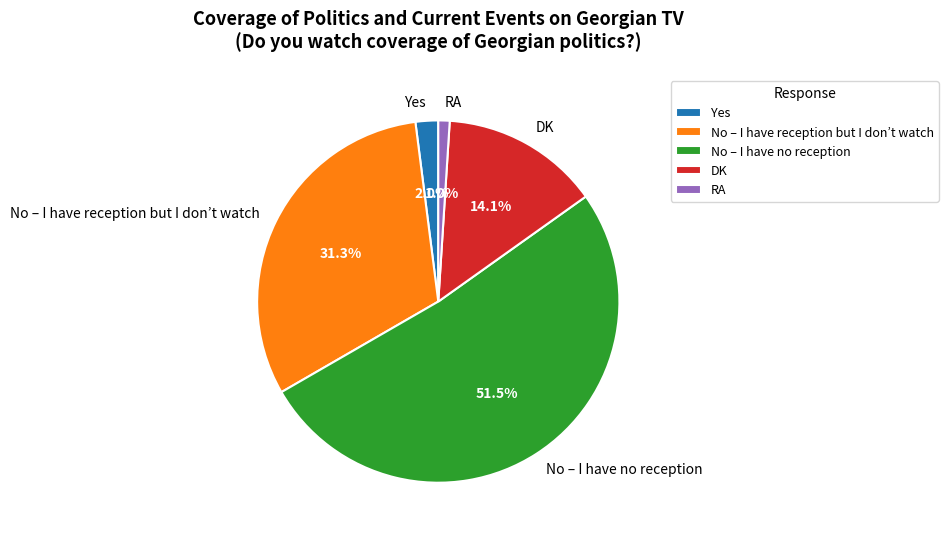

To the nearest percent, what percentage of the pie is DK?

14%